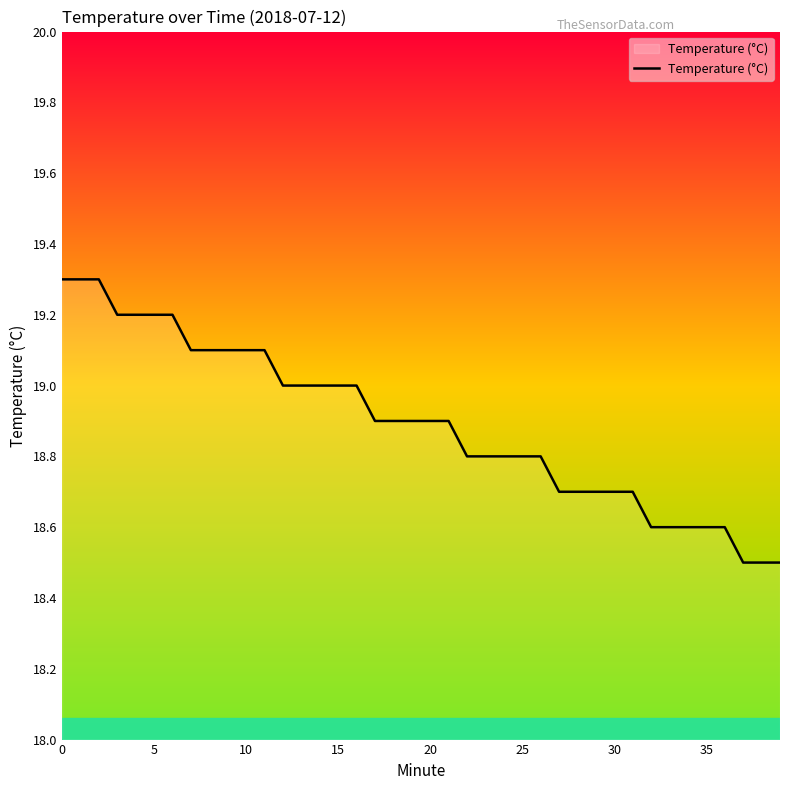

What is the difference between the maximum and minimum values?

0.8